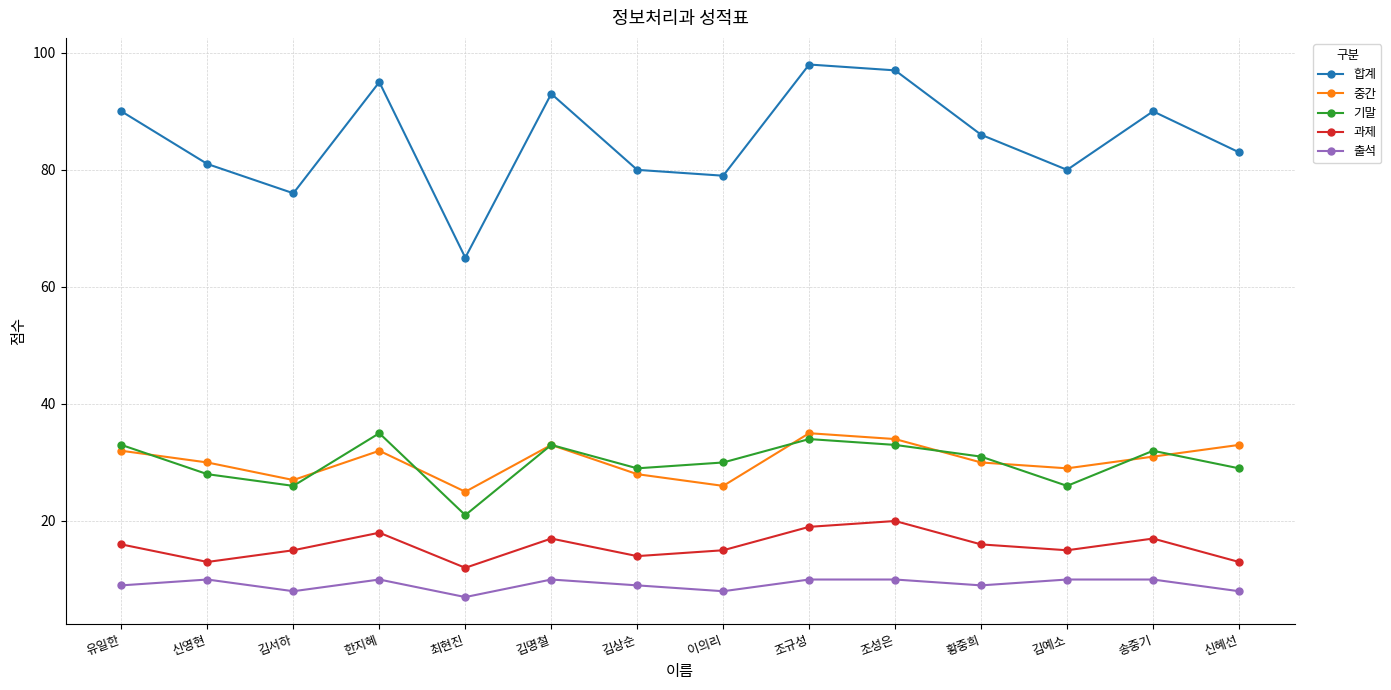

True or false: 기말 and 과제 intersect in this chart.

False